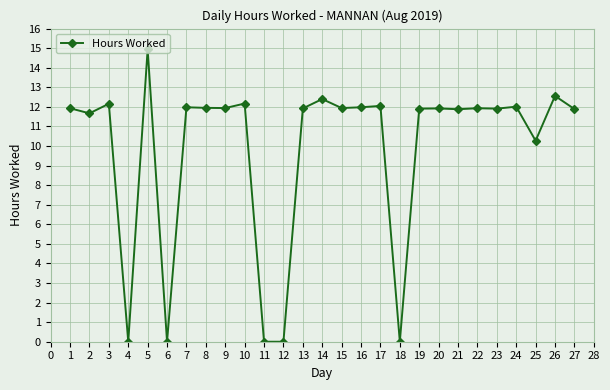

What is the difference between the maximum and minimum values?

14.9